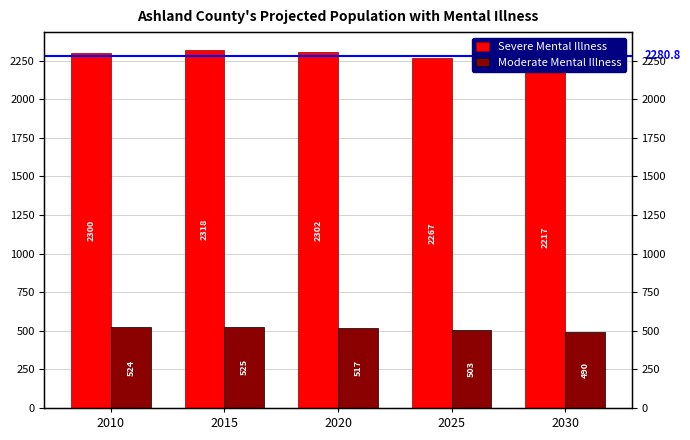

What is the lowest value of the Severe Mental Illness series?

2217